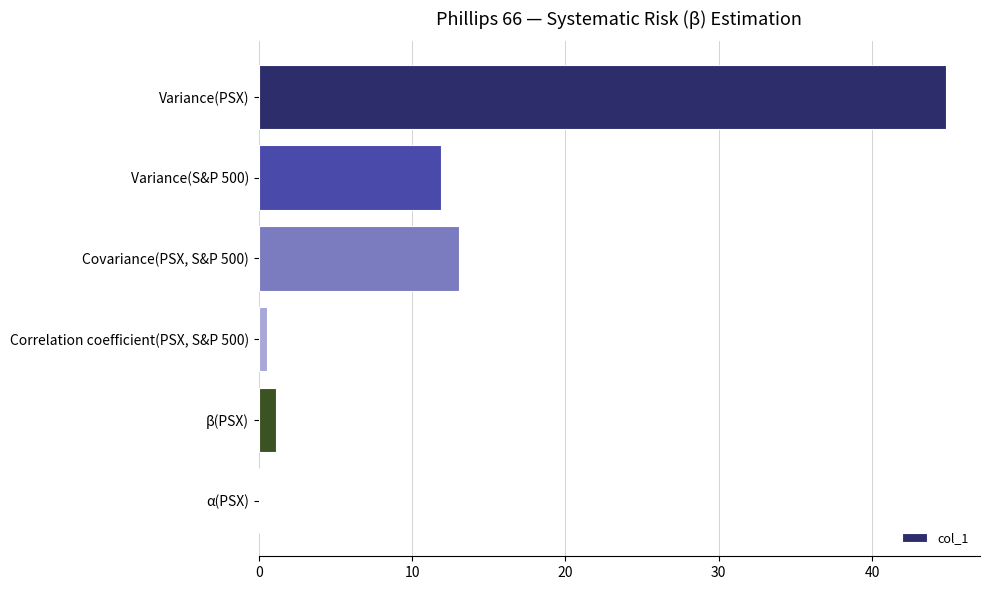

The chart shows a value of 0.0 at α(PSX). True or false?

True